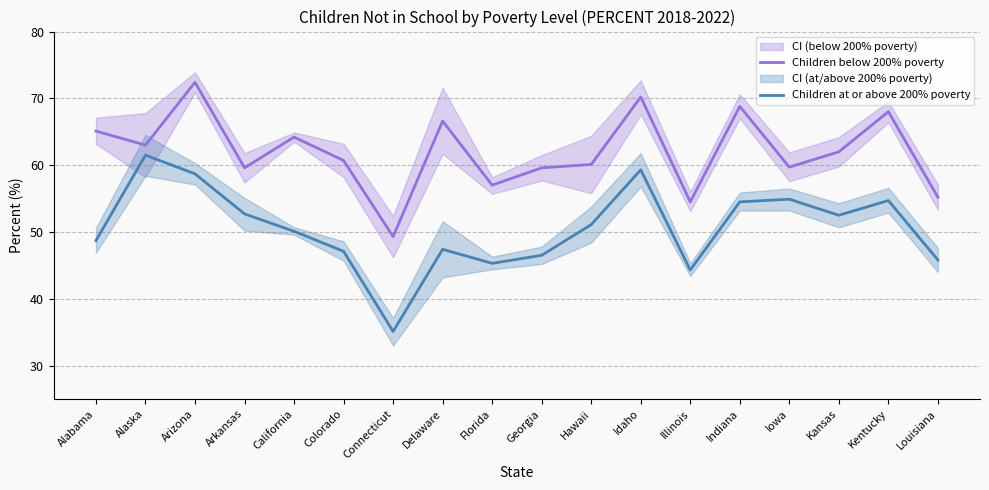

Which category has the highest value in the Children below 200% poverty series?

Arizona